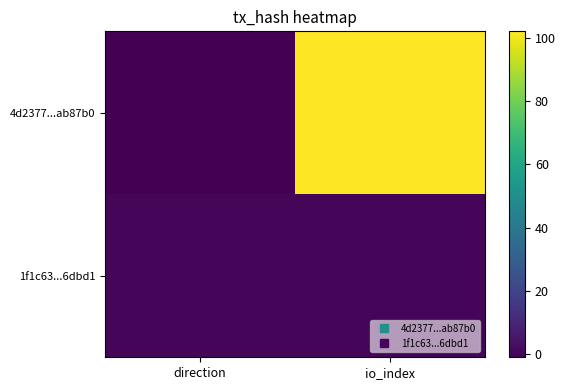

What is the difference between the highest and lowest values at io_index?

101